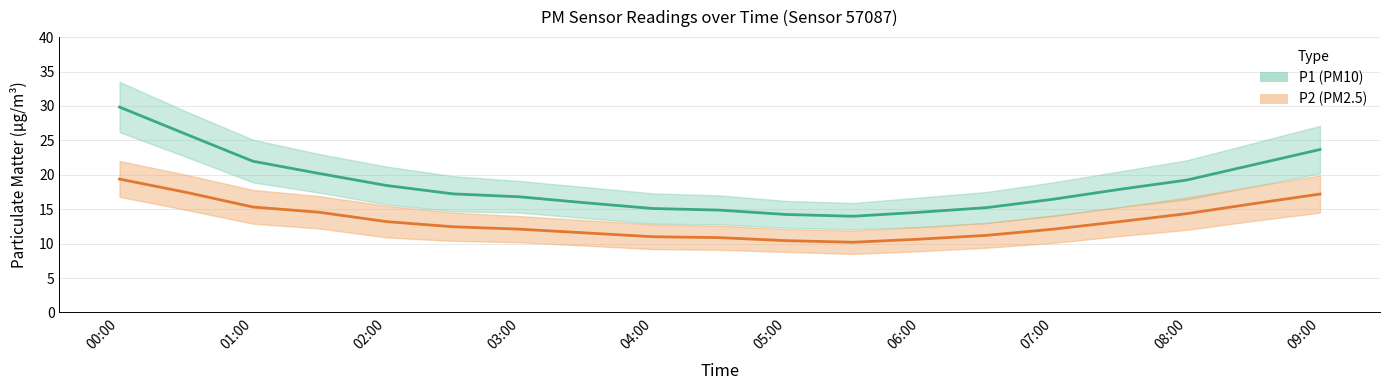

What is the value of the P1_lower point at the 18th from the left?

18.3